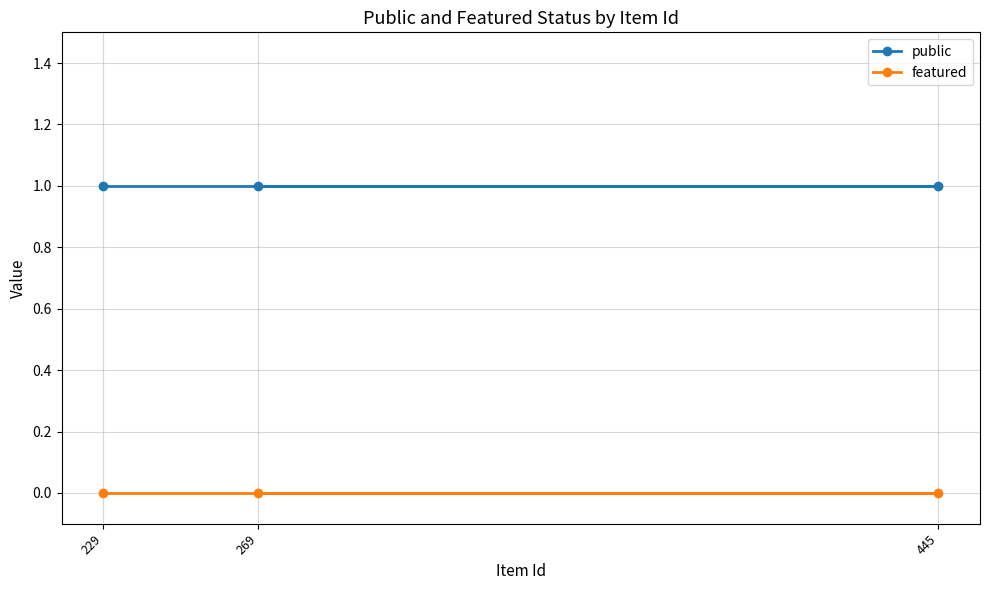

How many lines are shown in the chart?

2